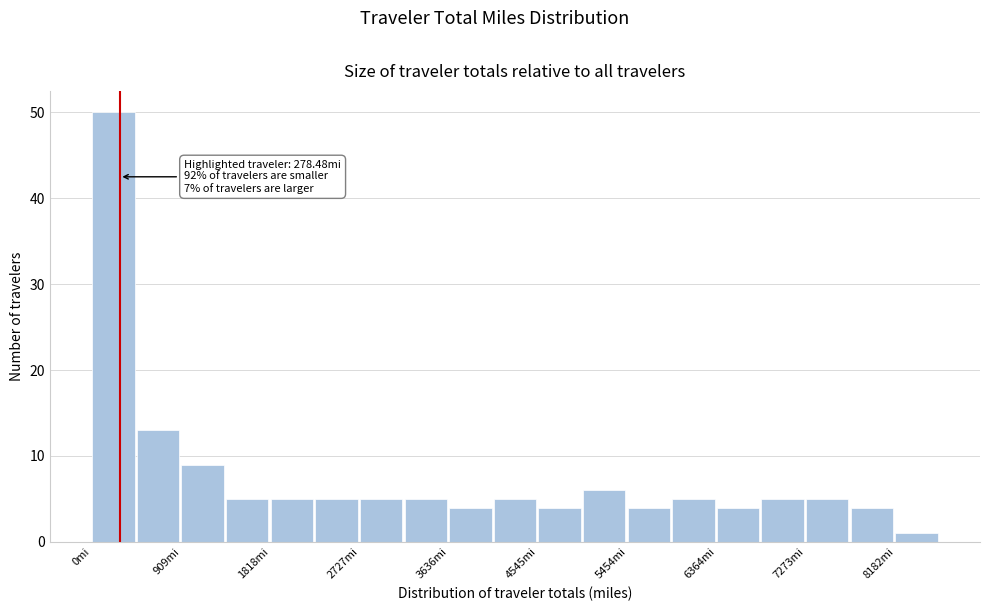

Over which range of the x-axis is the bar tallest?

0 to 500